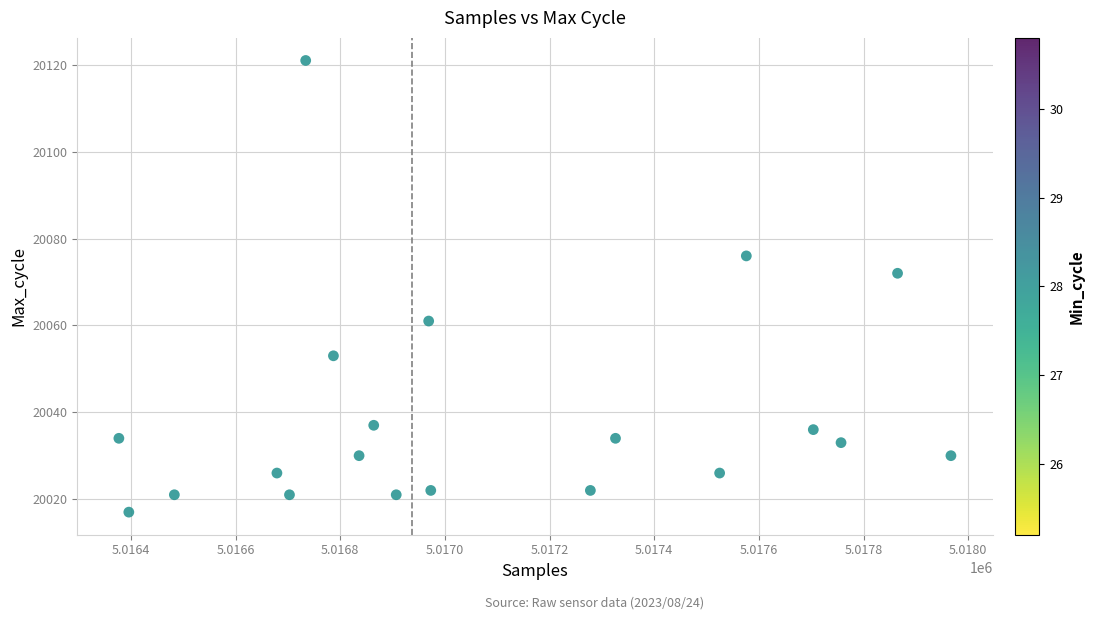

What Y value in the scatter plot is closest to 20069?

20072